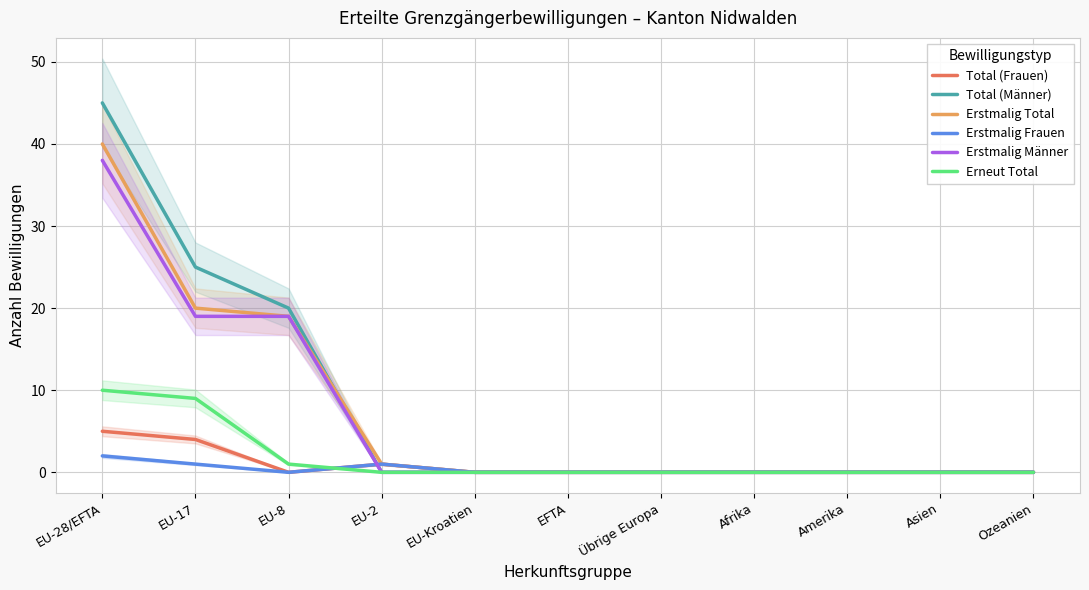

How many Total (Frauen) values are between 0 and 1?

9